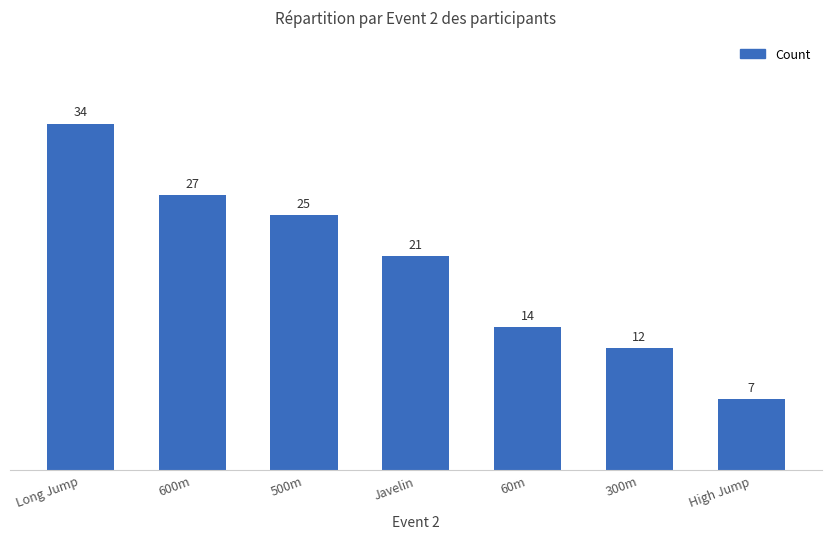

What is the minimum value shown in the chart?

7